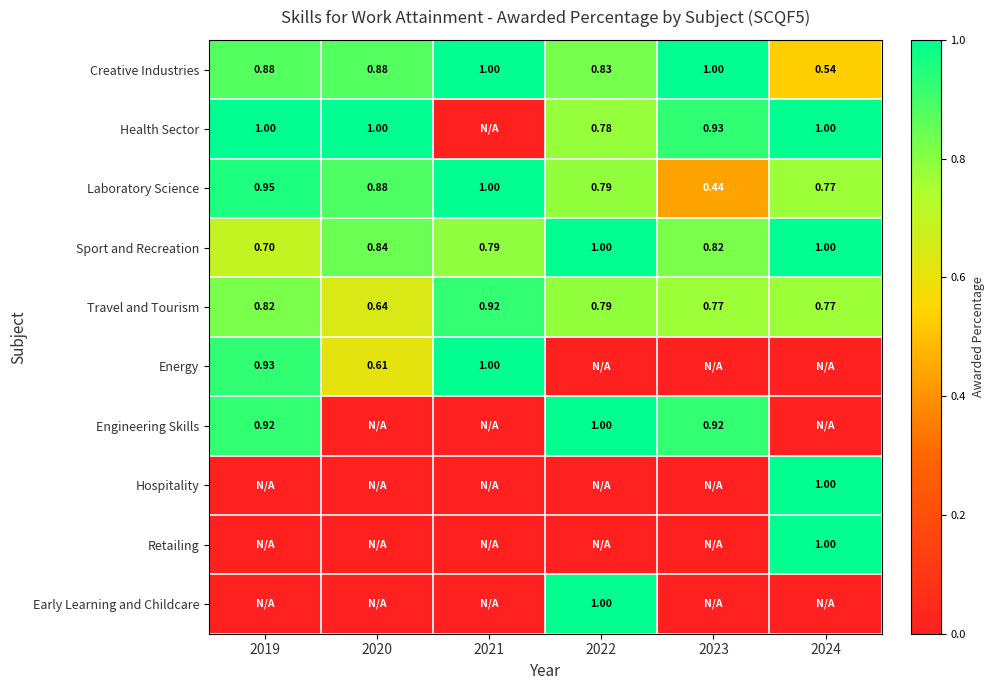

How many data points does each series have?

6